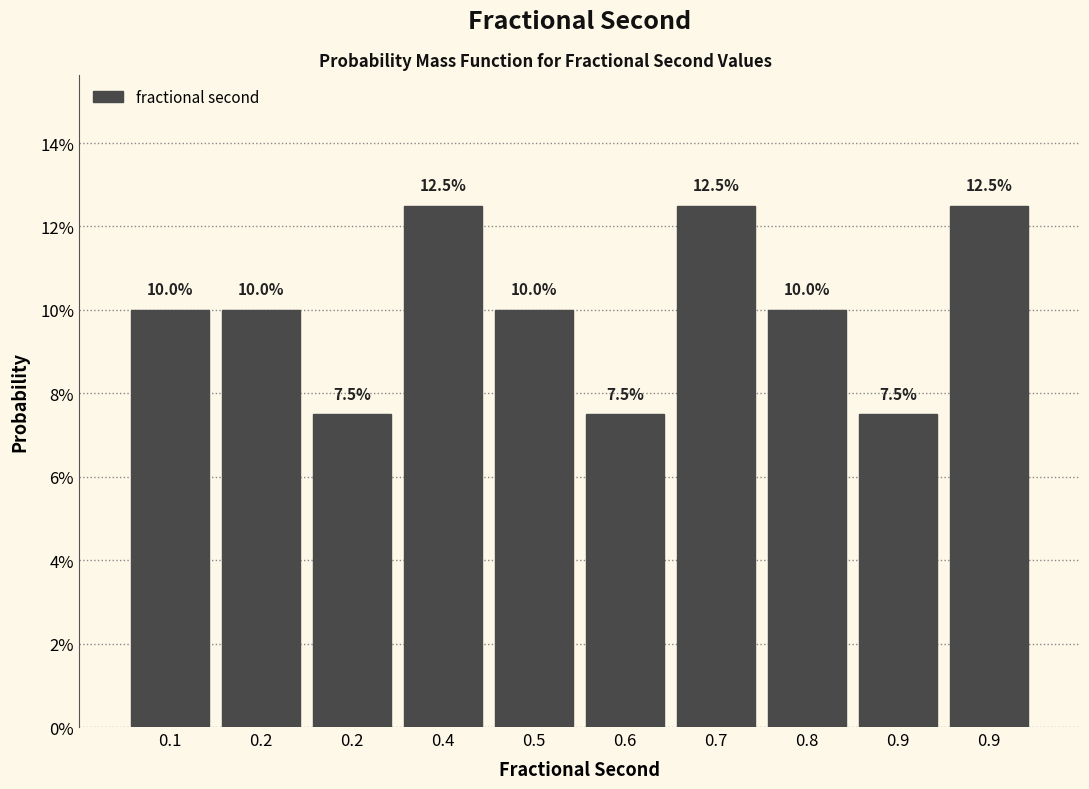

Are the bars horizontal?

No